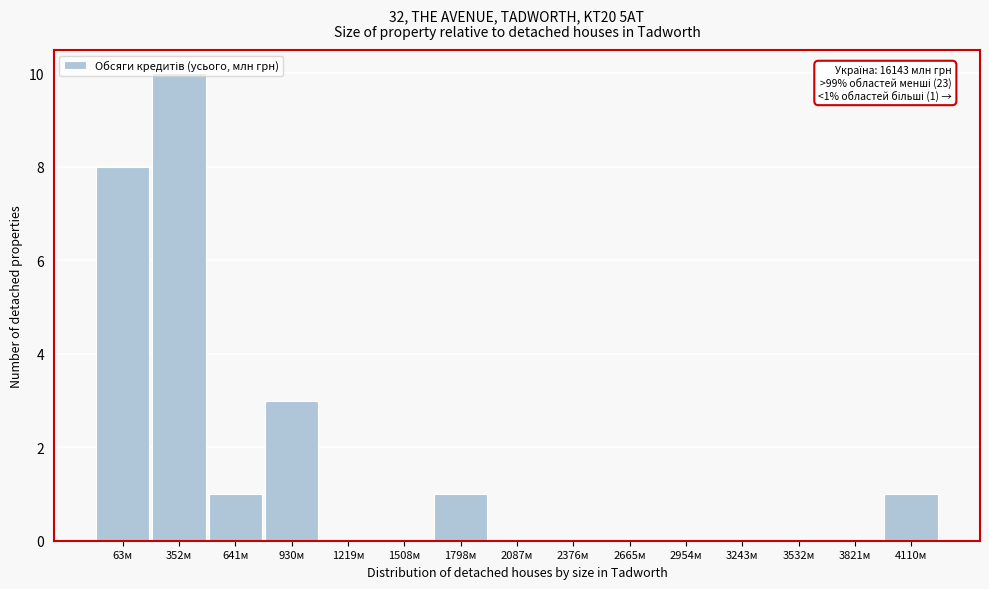

What is the change in value from 930м to 2376м?

-3